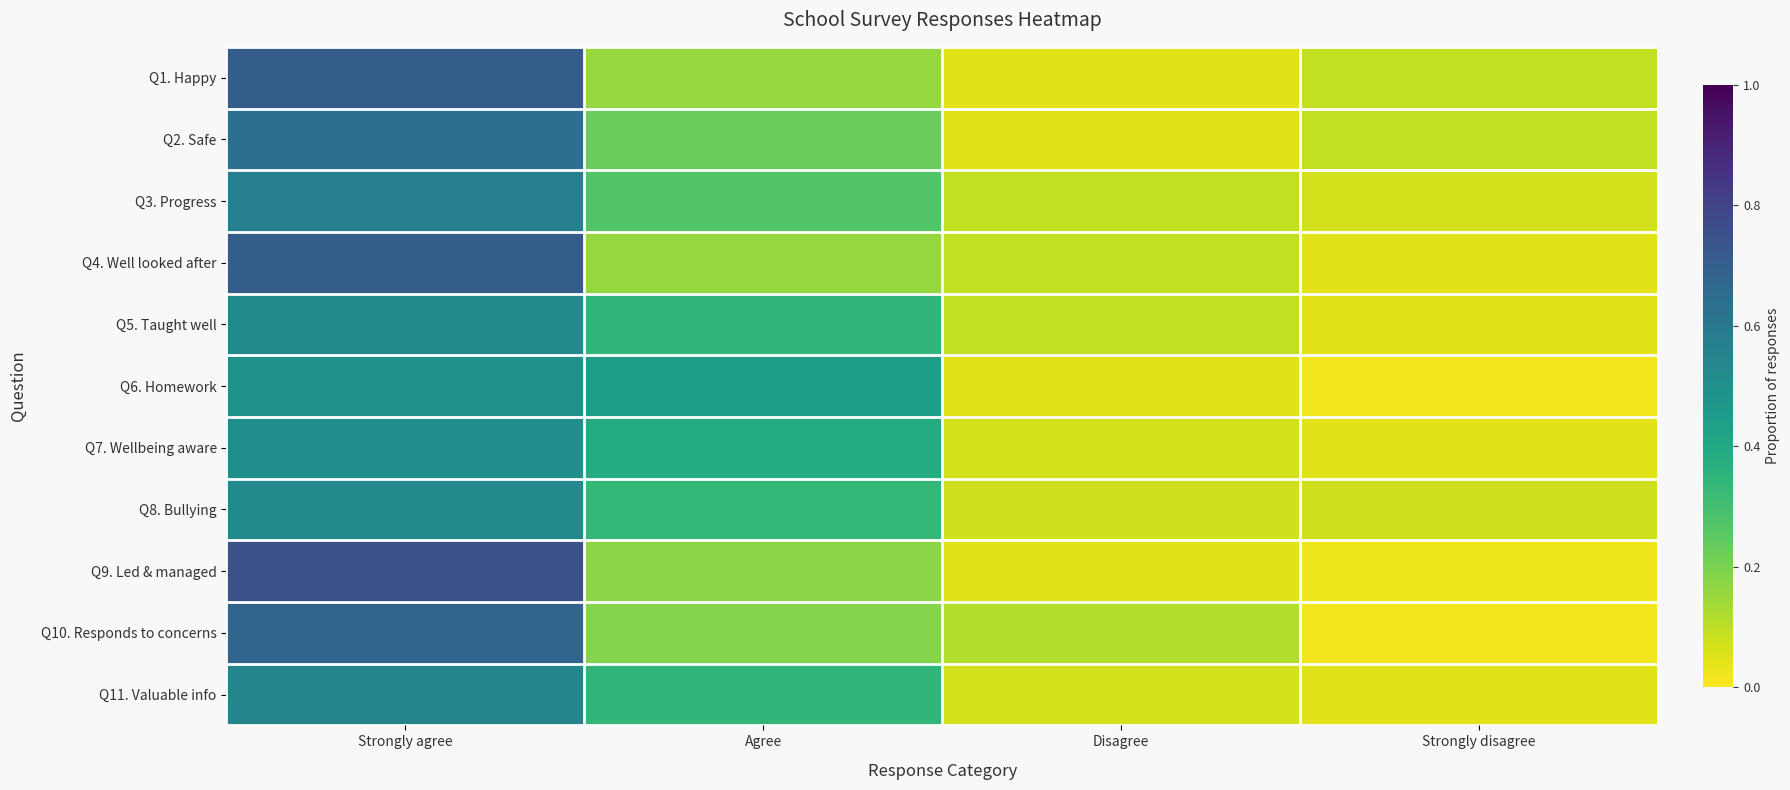

Reading left to right, list all the values displayed in this chart.

Q1. Happy: Strongly agree=0.7	Agree=0.2	Disagree=0.0	Strongly disagree=0.1
Q2. Safe: Strongly agree=0.6	Agree=0.2	Disagree=0.0	Strongly disagree=0.1
Q3. Progress: Strongly agree=0.6	Agree=0.3	Disagree=0.1	Strongly disagree=0.1
Q4. Well looked after: Strongly agree=0.7	Agree=0.2	Disagree=0.1	Strongly disagree=0.0
Q5. Taught well: Strongly agree=0.5	Agree=0.3	Disagree=0.1	Strongly disagree=0.0
Q6. Homework: Strongly agree=0.5	Agree=0.4	Disagree=0.0	Strongly disagree=0.0
Q7. Wellbeing aware: Strongly agree=0.5	Agree=0.4	Disagree=0.1	Strongly disagree=0.0
Q8. Bullying: Strongly agree=0.5	Agree=0.3	Disagree=0.1	Strongly disagree=0.1
Q9. Led & managed: Strongly agree=0.8	Agree=0.2	Disagree=0.1	Strongly disagree=0.0
Q10. Responds to concerns: Strongly agree=0.7	Agree=0.2	Disagree=0.1	Strongly disagree=0.0
Q11. Valuable info: Strongly agree=0.5	Agree=0.3	Disagree=0.1	Strongly disagree=0.0